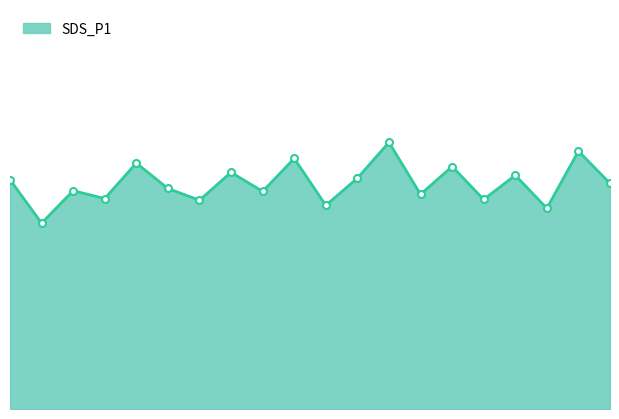

Where is the data nearest to the value 30?

5.0